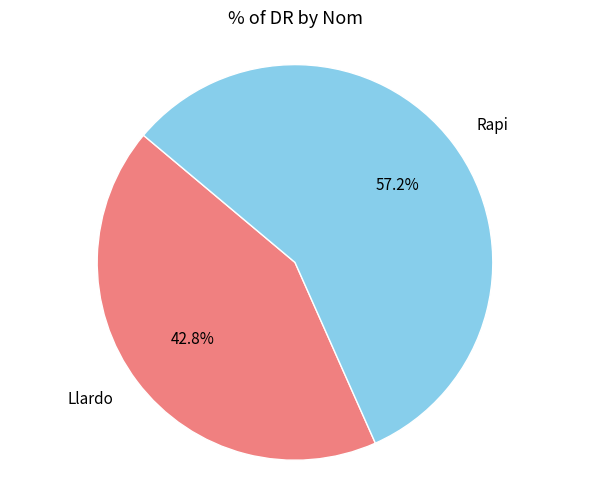

True or false: Rapi accounts for 71% of the total.

False